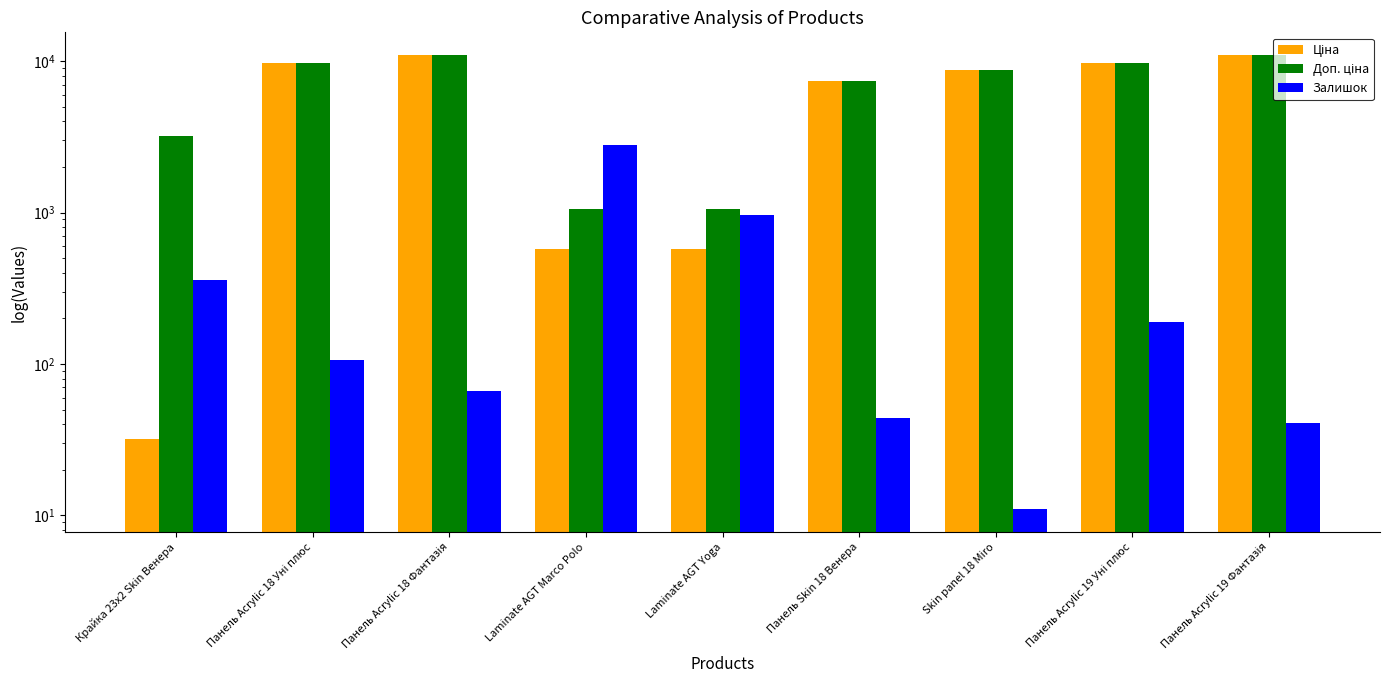

What is the sum of all Залишок values?

4565.0